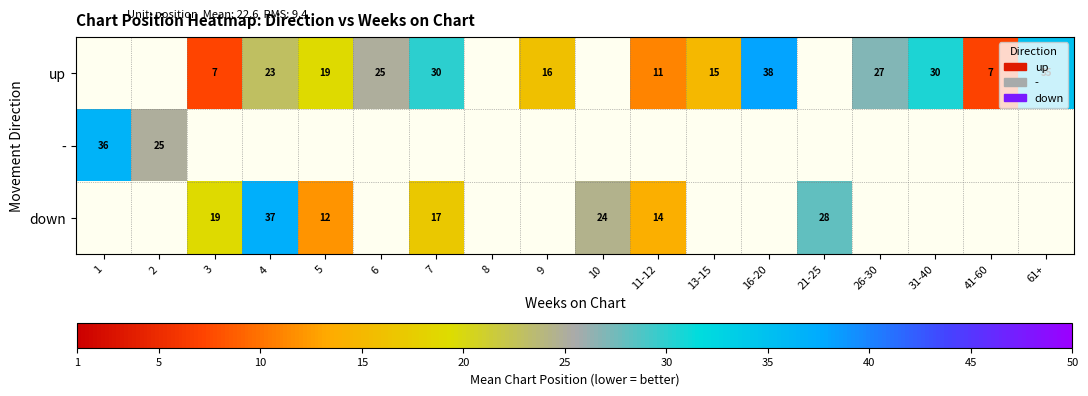

Count the number of categories in the chart.

18